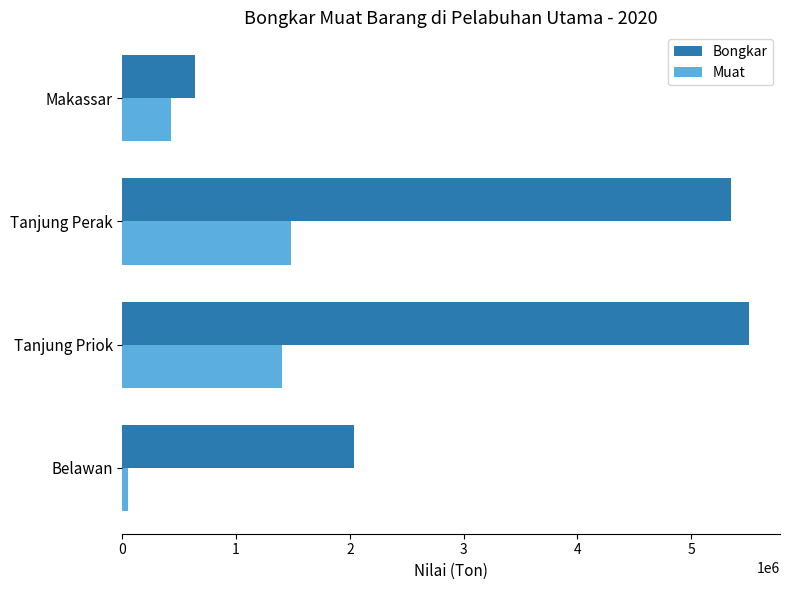

Which category has the highest value in the Muat series?

Tanjung Perak